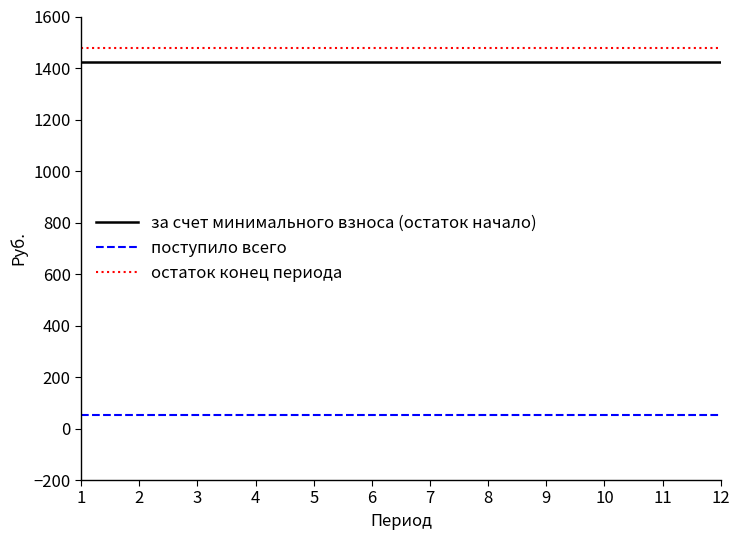

What is the greatest value displayed?

1477.9